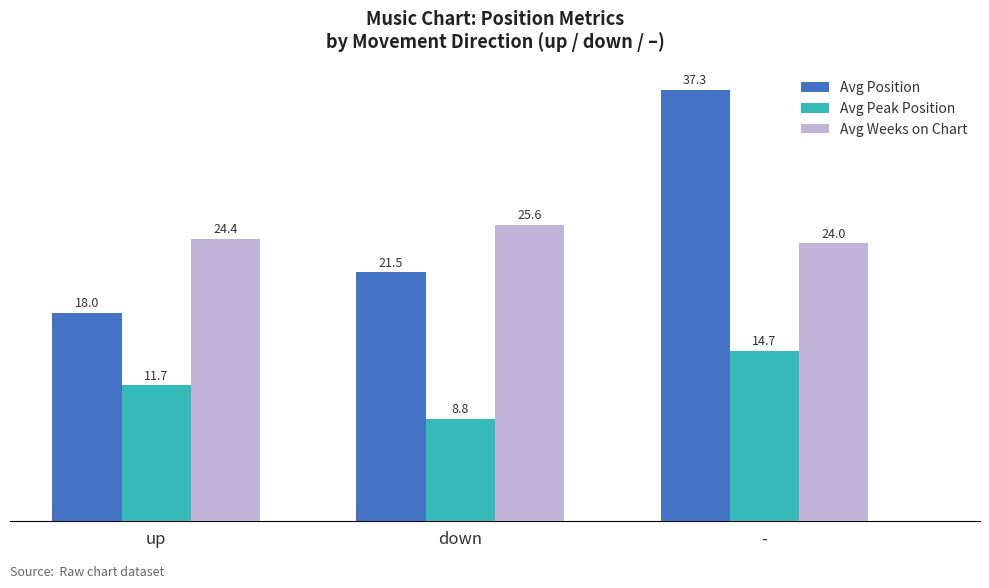

Are the bars horizontal?

No